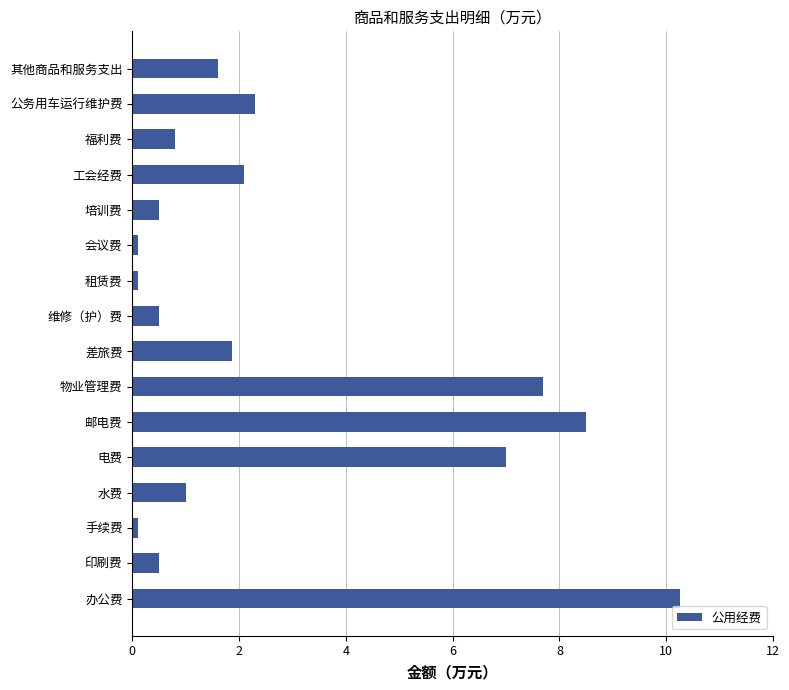

Reading bottom to top, transcribe all the data shown in this chart.

办公费=10.3	印刷费=0.5	手续费=0.1	水费=1.0	电费=7.0	邮电费=8.5	物业管理费=7.7	差旅费=1.9	维修（护）费=0.5	租赁费=0.1	会议费=0.1	培训费=0.5	工会经费=2.1	福利费=0.8	公务用车运行维护费=2.3	其他商品和服务支出=1.6